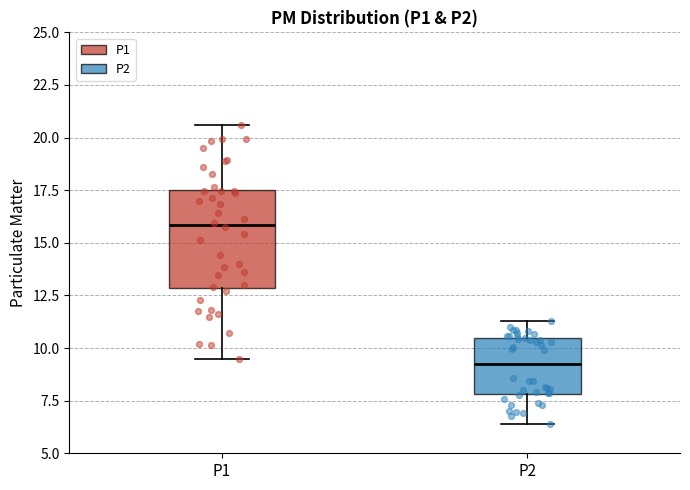

Where is the lower edge of the box for P2 on the y-axis? The values are not printed on the chart, so give them approximately, as read against the axis.

8.0